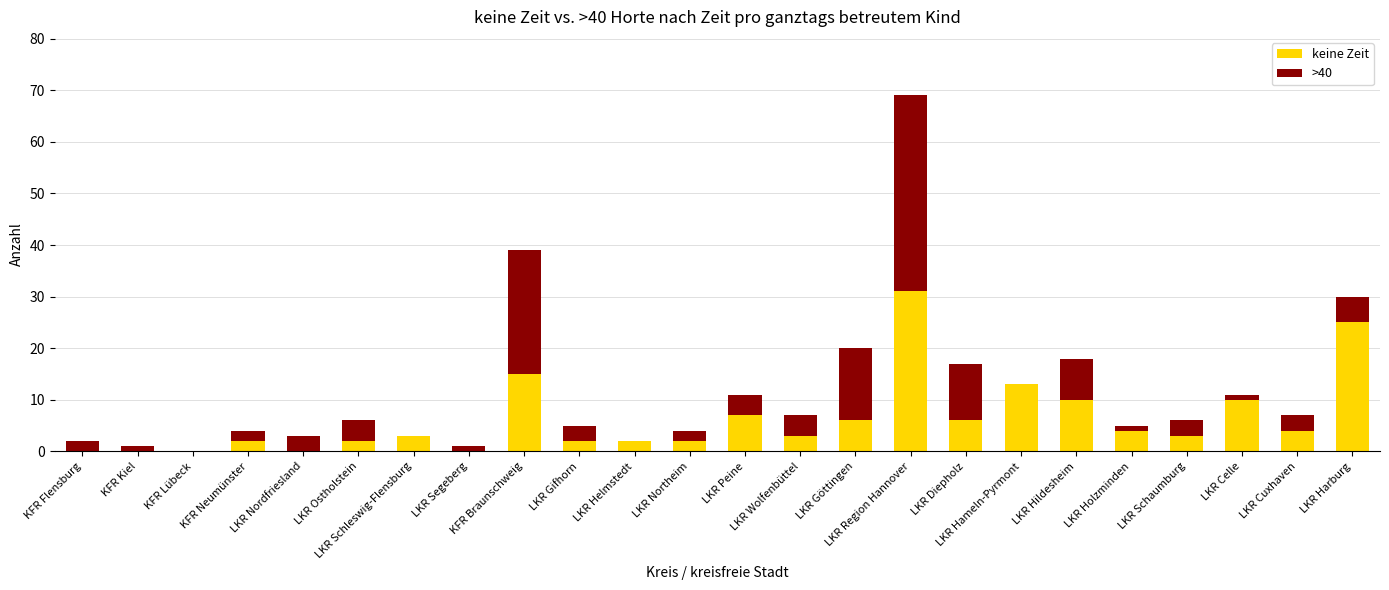

What is the maximum value for keine Zeit?

31